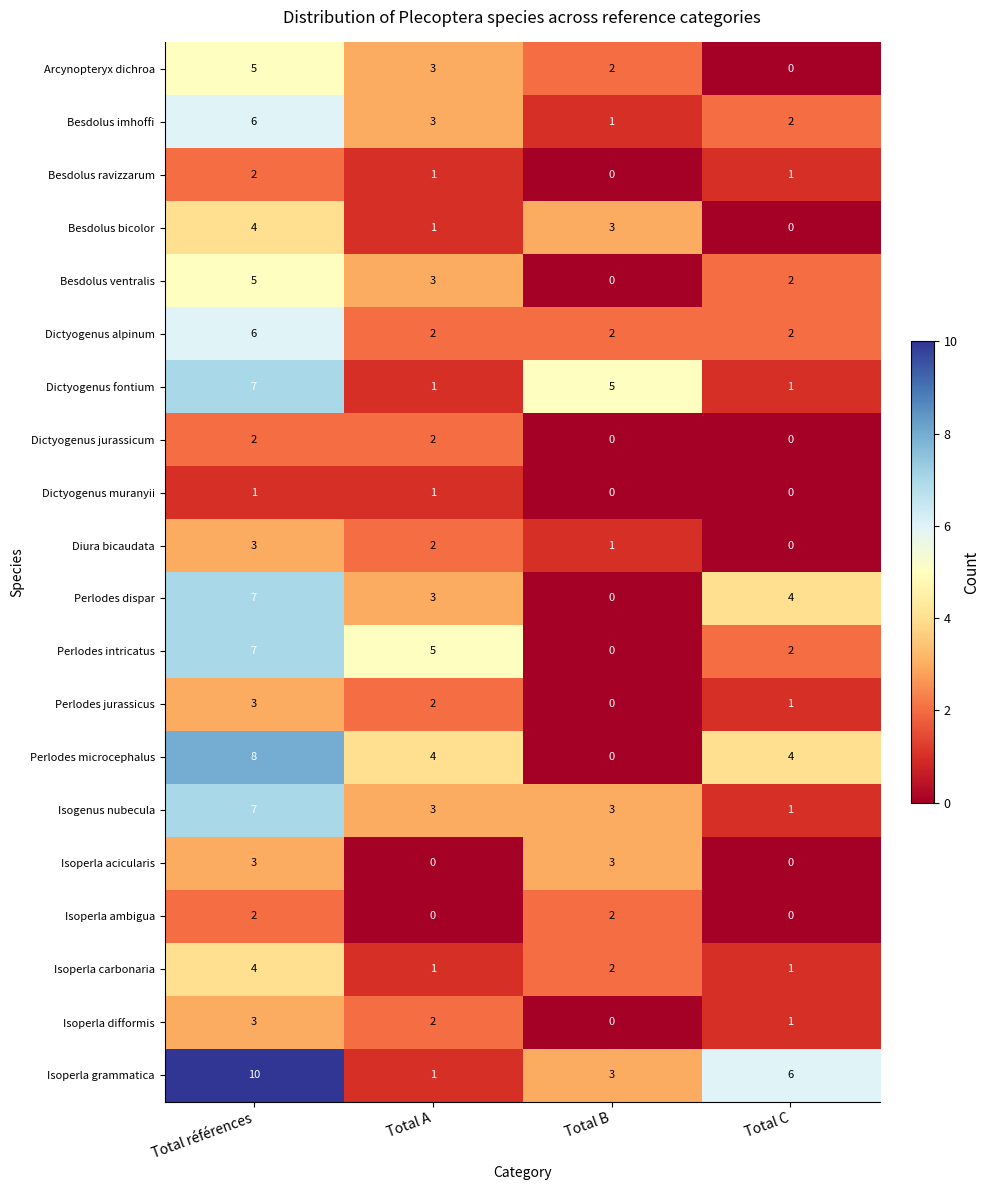

At which category does the chart reach its peak across all series?

Total références